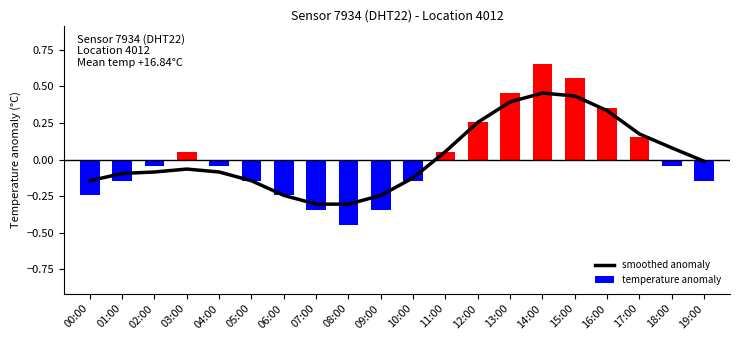

What is the difference between the maximum and minimum values?

0.8